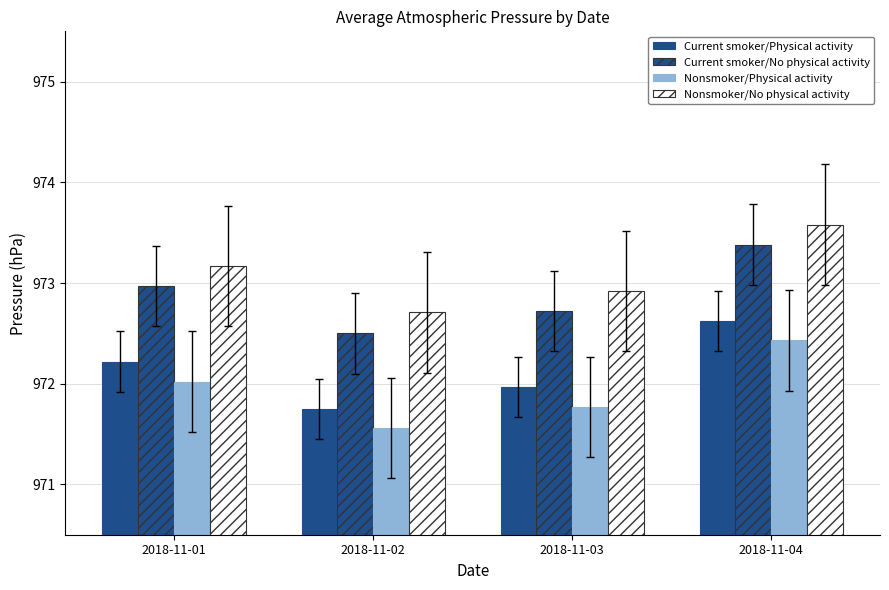

What is the difference between the maximum and minimum values in the Nonsmoker/No physical activity series?

0.9